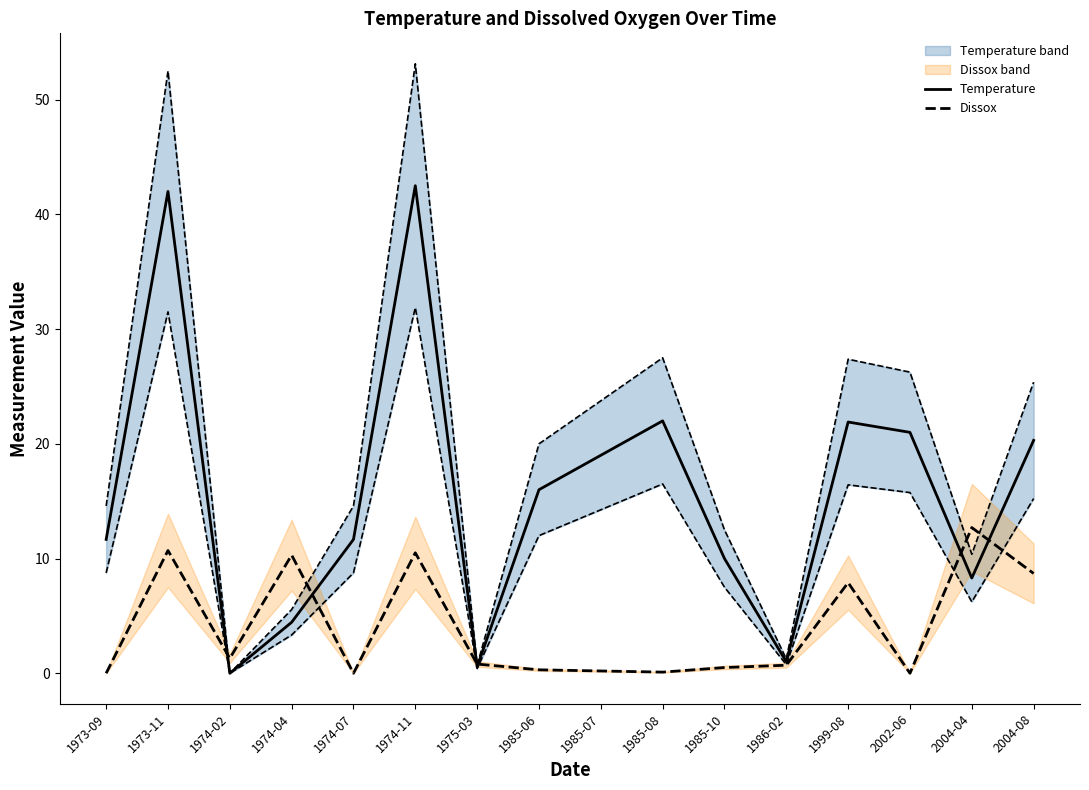

Between which two adjacent categories do Temperature and Dissox first intersect?

1973-11 and 1974-02